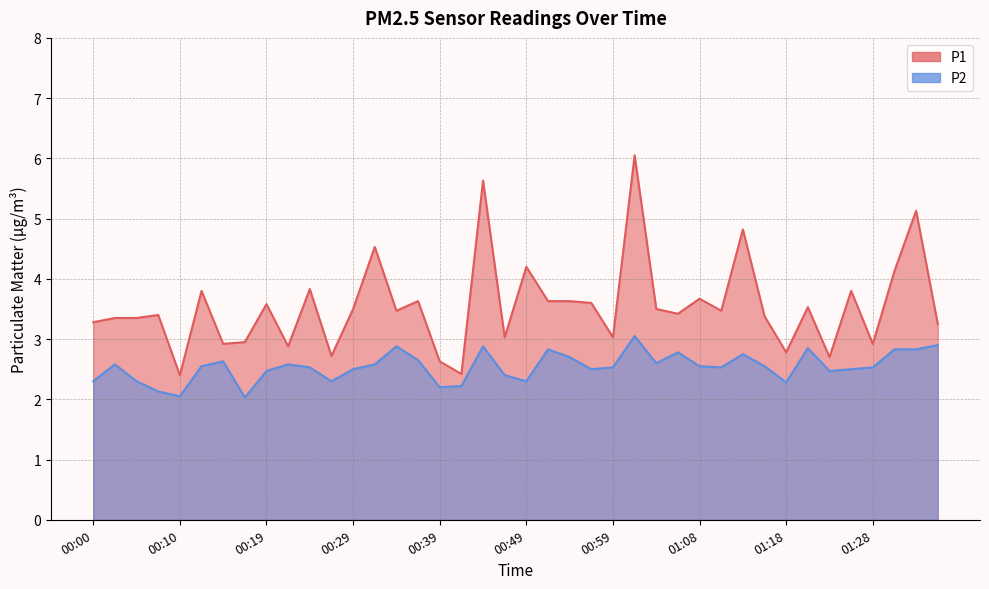

At how many categories does at least one series exceed 4?

7